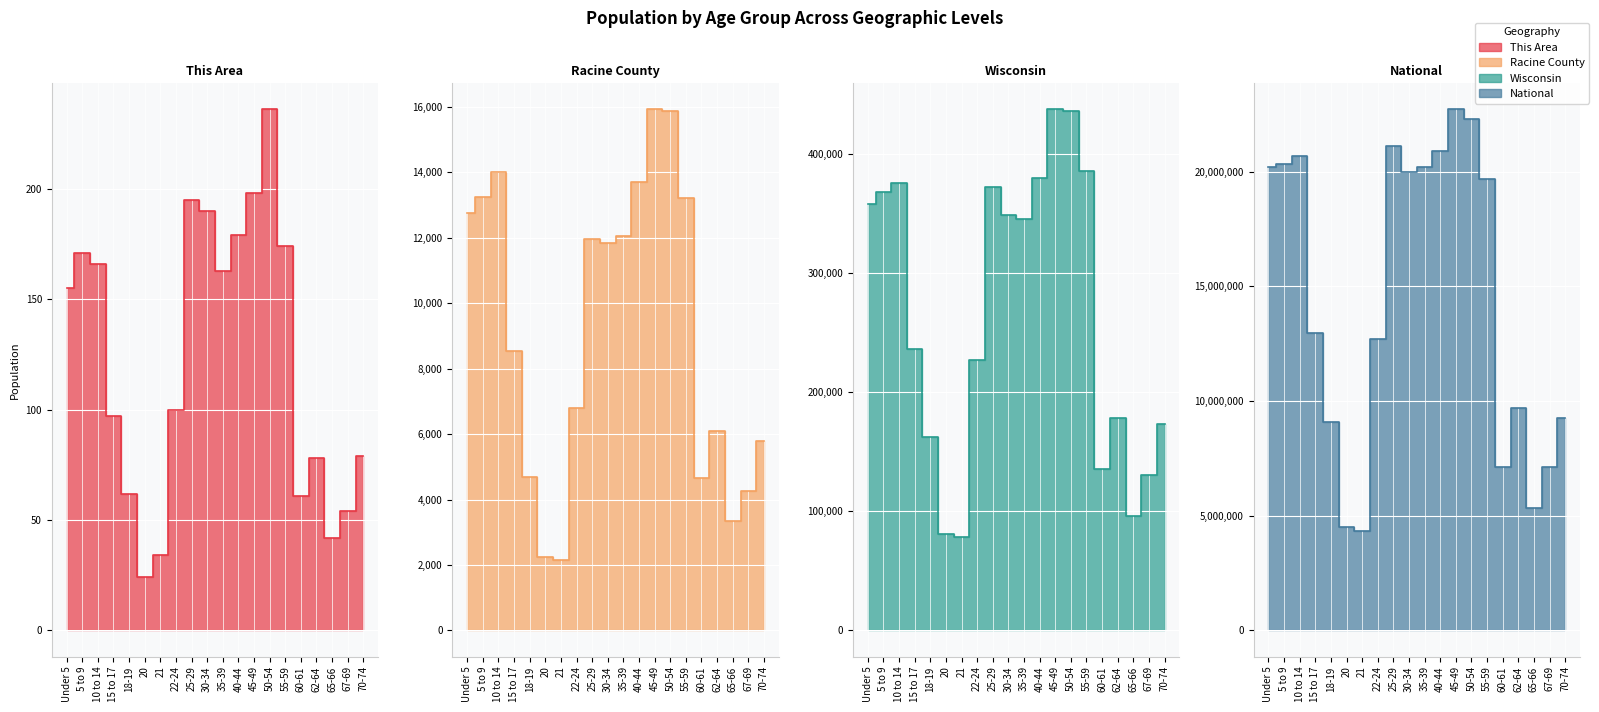

What is the minimum value for Racine County?

2150